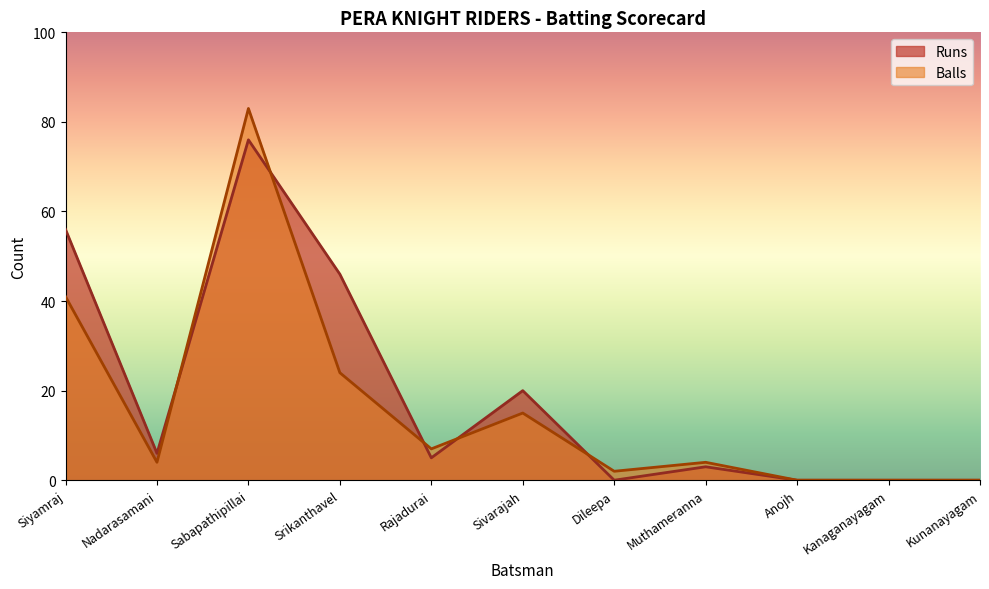

What are all the series names shown in the legend?

Runs, Balls